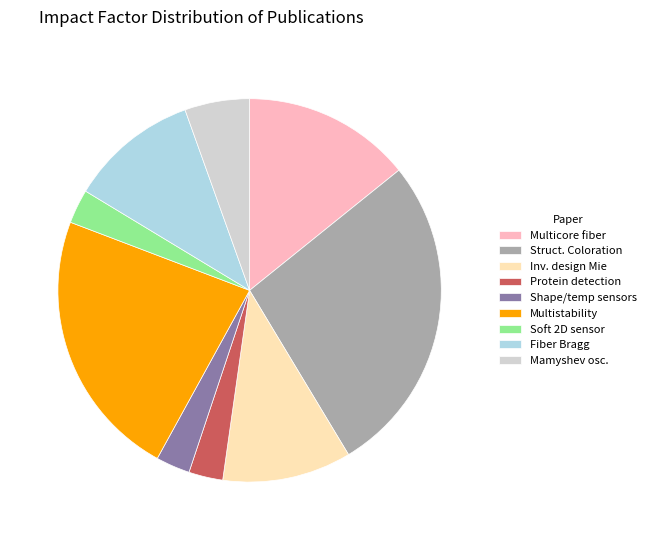

How many segments does this pie chart have?

9